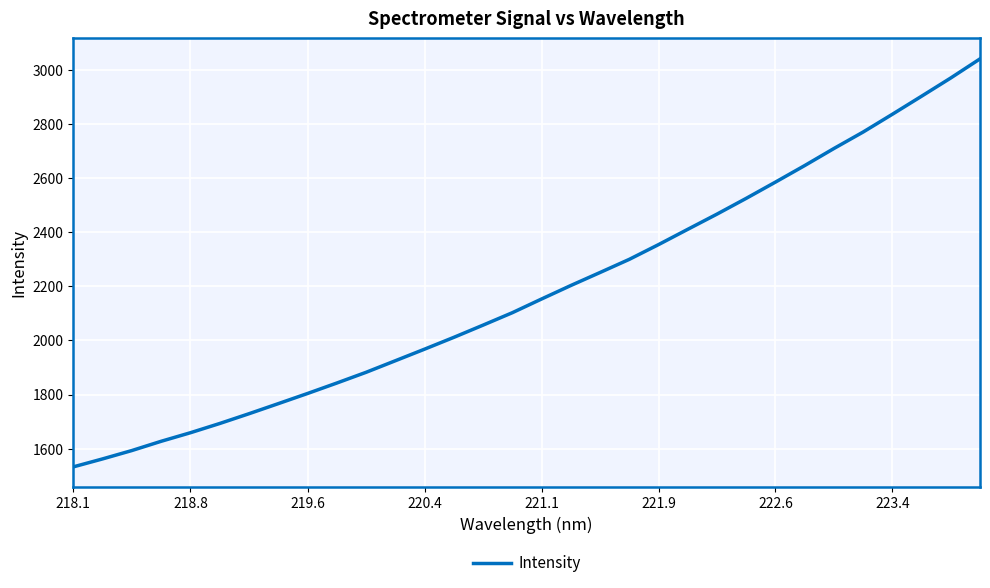

What is the minimum value shown in the chart?

1532.8